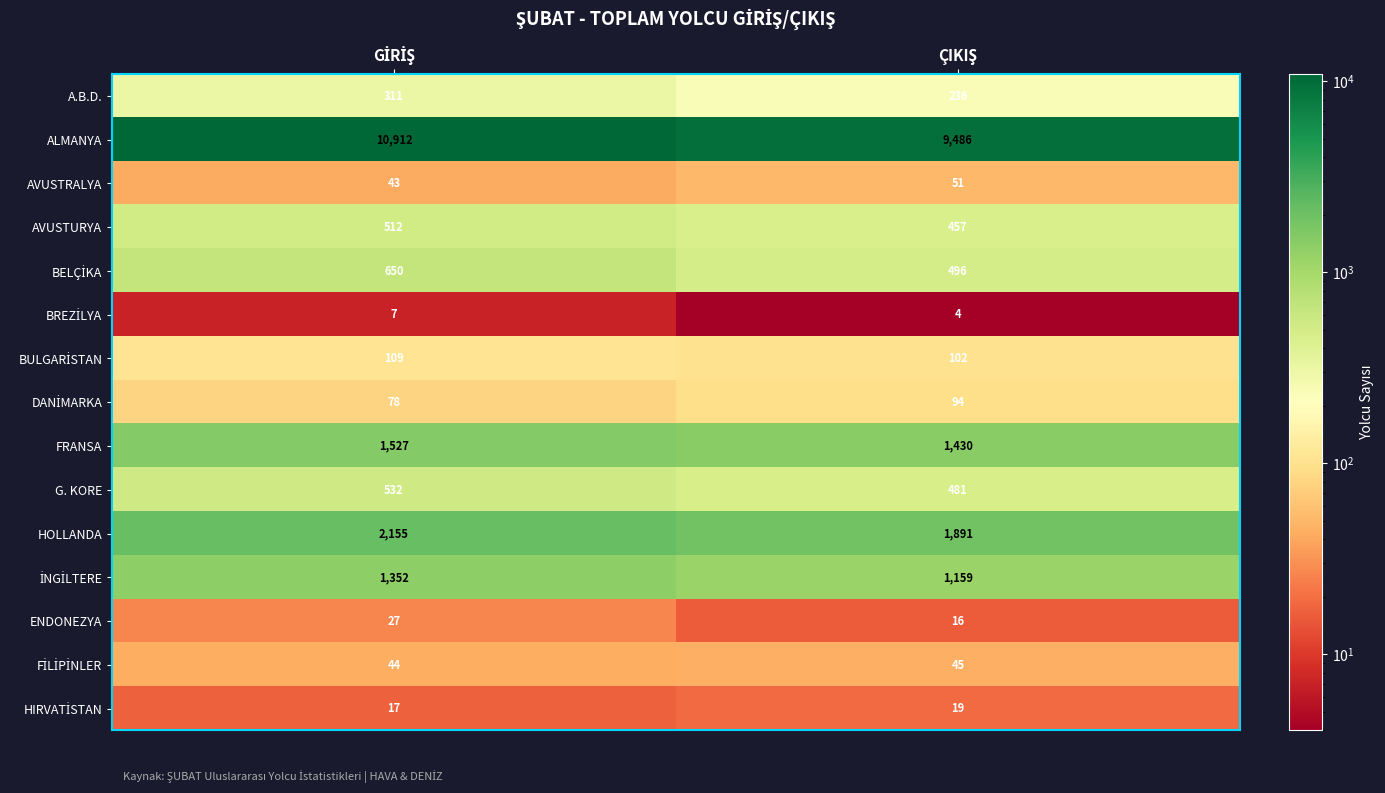

What is the smallest value displayed?

4